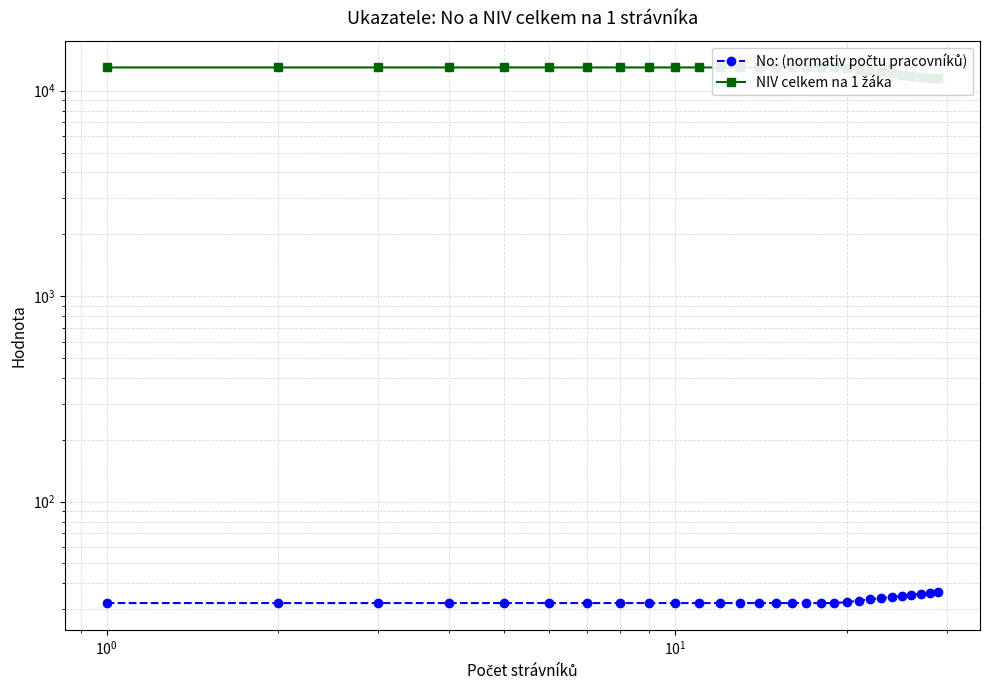

True or false: No: (normativ počtu pracovníků) and NIV celkem na 1 žáka intersect in this chart.

False